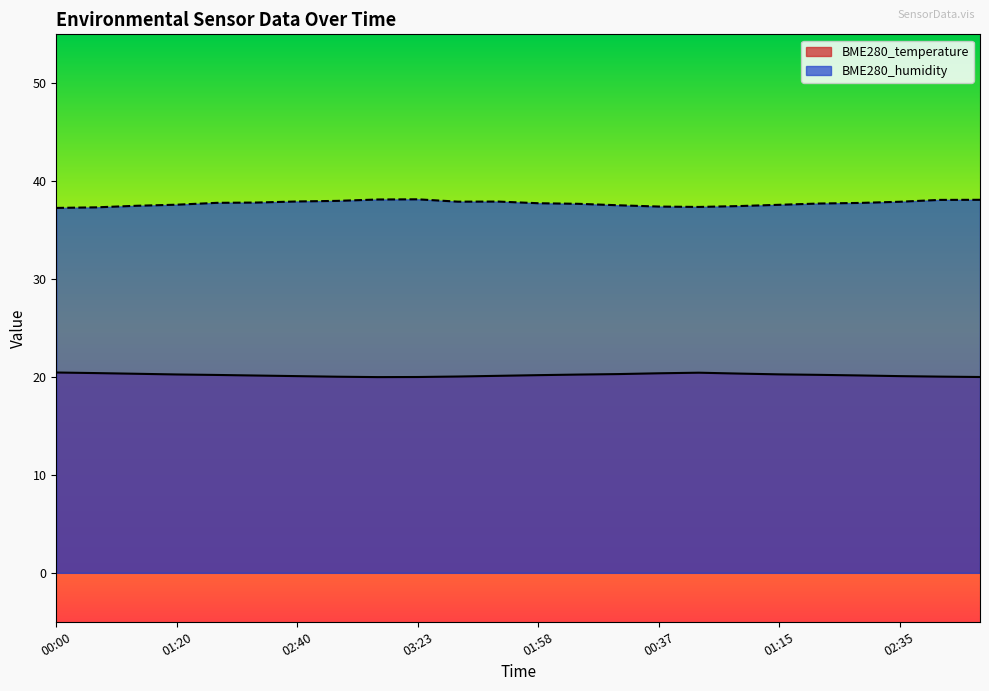

True or false: BME280_humidity and BME280_temperature cross at least once.

False